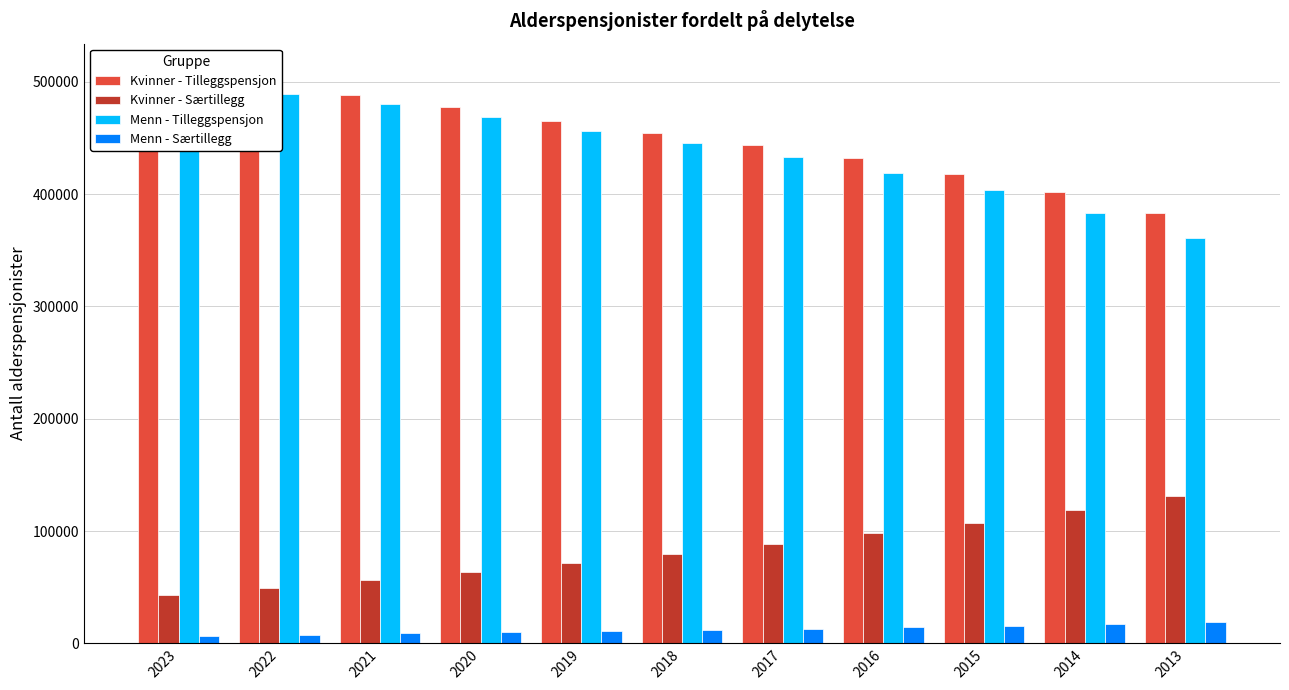

Between 2023 and 2018, which series saw the biggest shift?

Kvinner - Tilleggspensjon